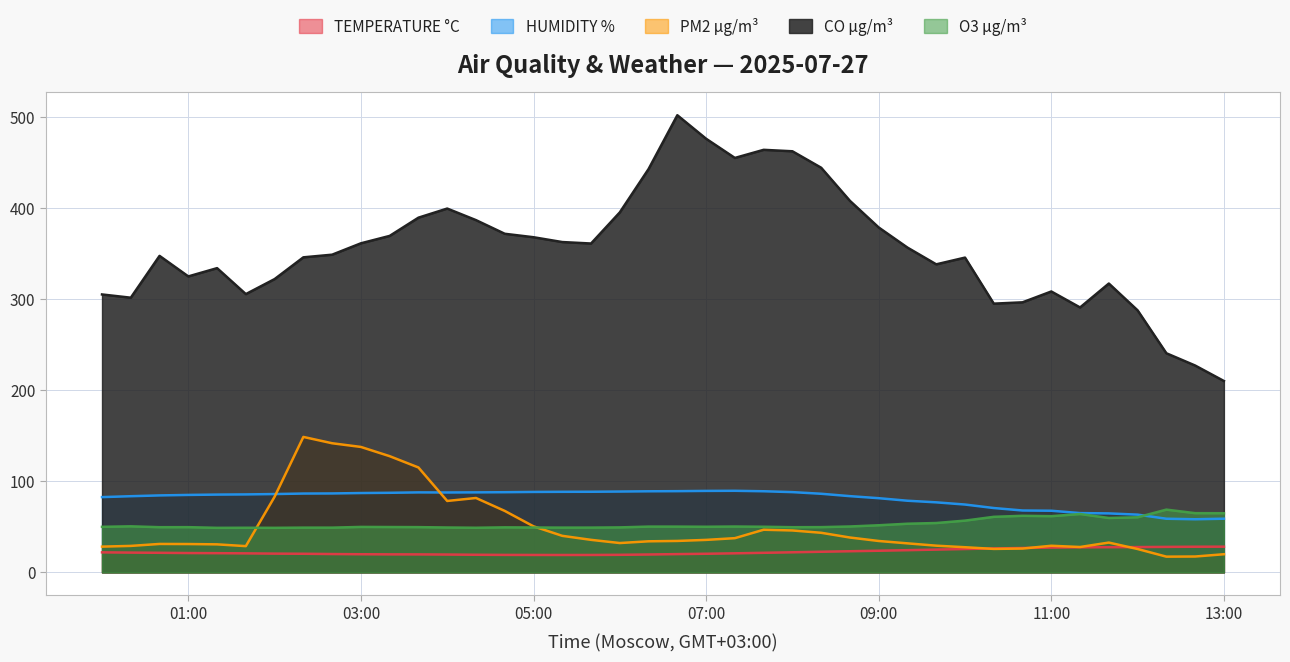

What are all the series names shown in the legend?

TEMPERATURE °C, HUMIDITY %, PM2 µg/m³, CO µg/m³, O3 µg/m³